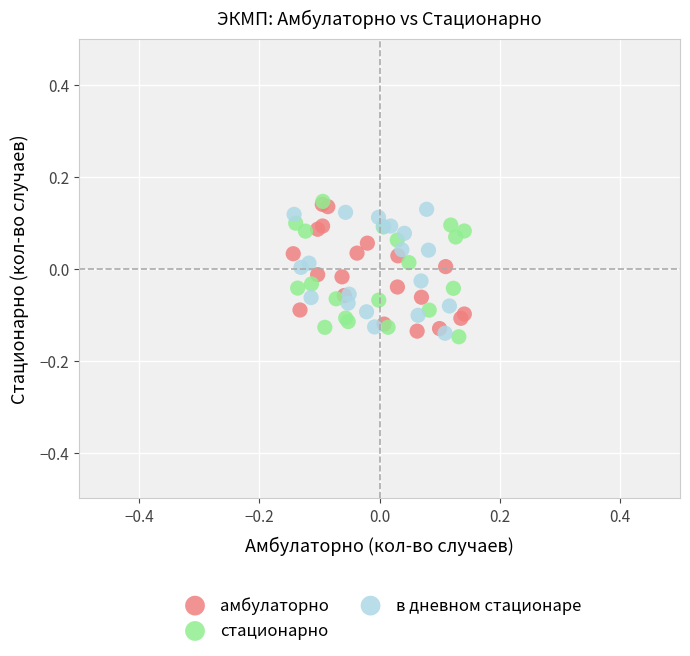

What are all the series names shown in the legend?

амбулаторно, стационарно, в дневном стационаре